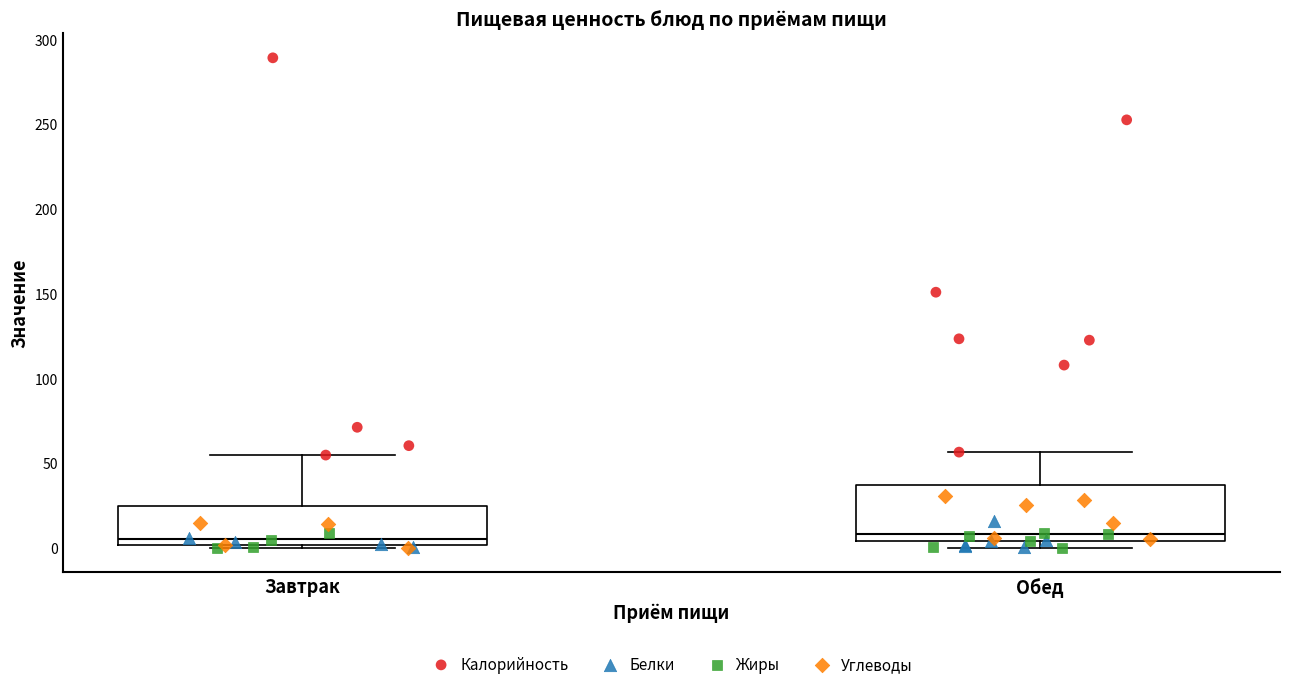

Comparing the boxes themselves (not the whiskers), which one is the tallest?

Обед